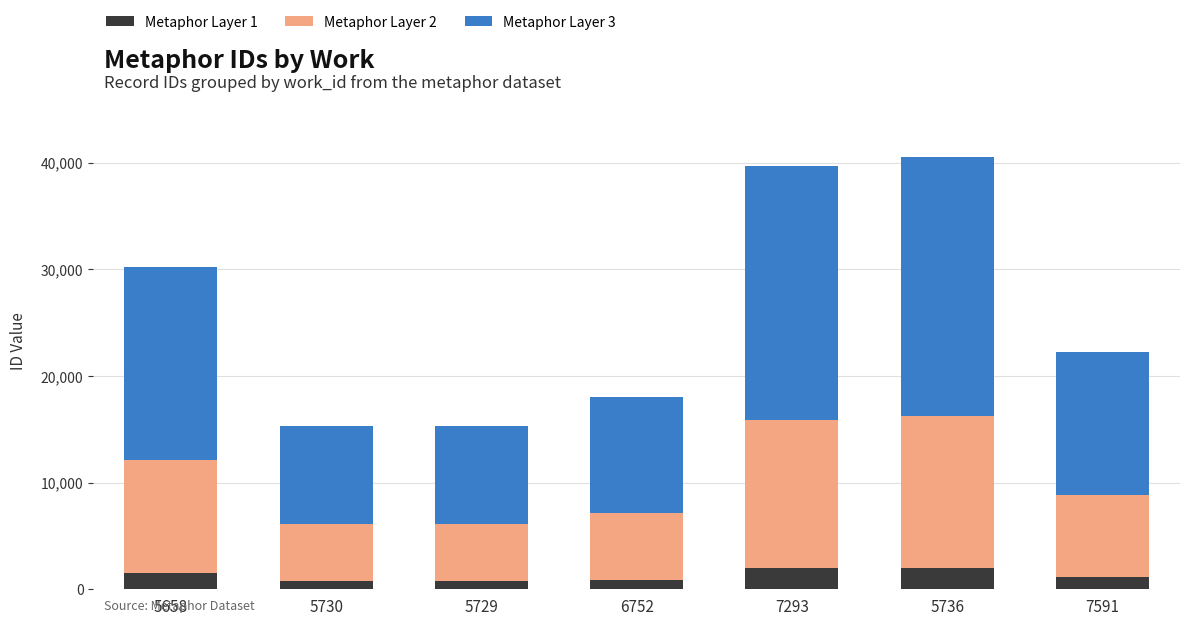

How many bars are there in total?

7